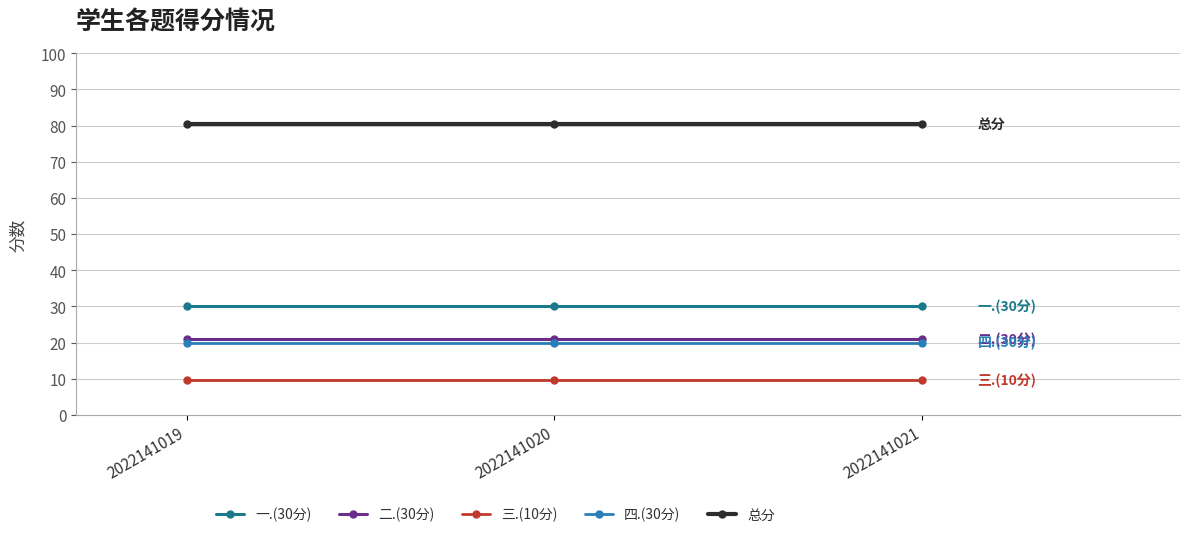

At how many categories does at least one series exceed 63?

3